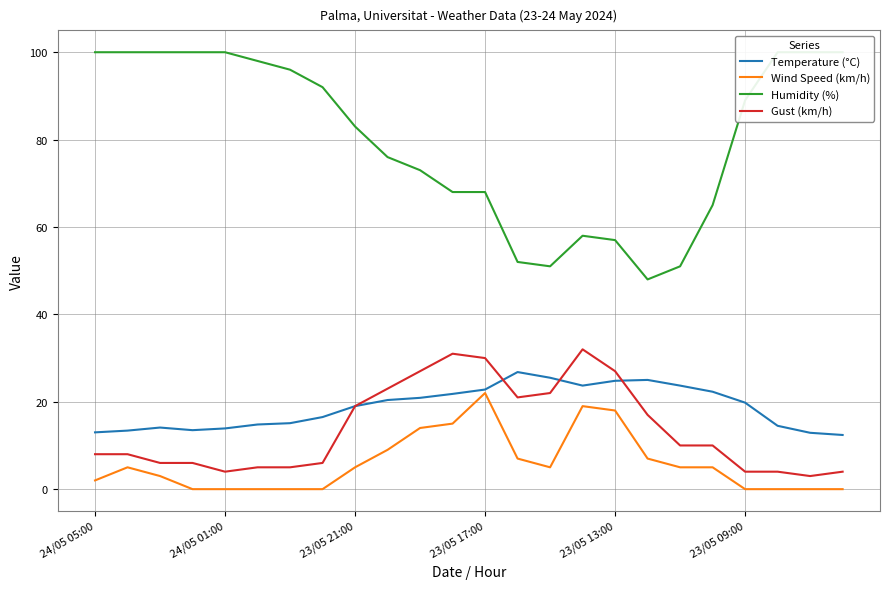

The value of Gust (km/h) at 24/05 05:00 is 10.6. True or false?

False